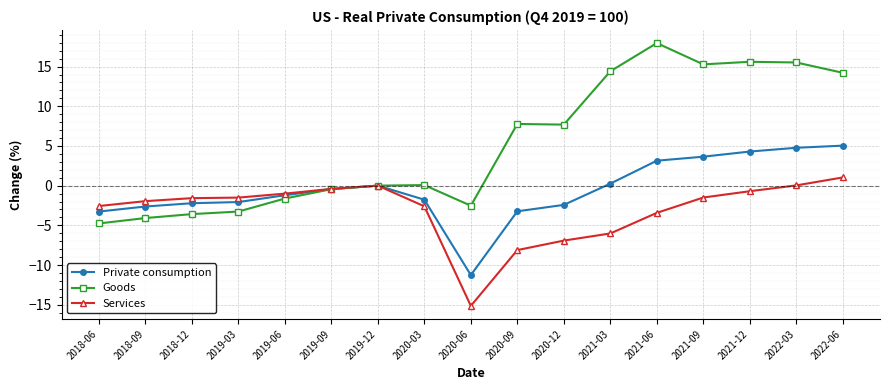

Is this an area chart (filled region under the line)?

No